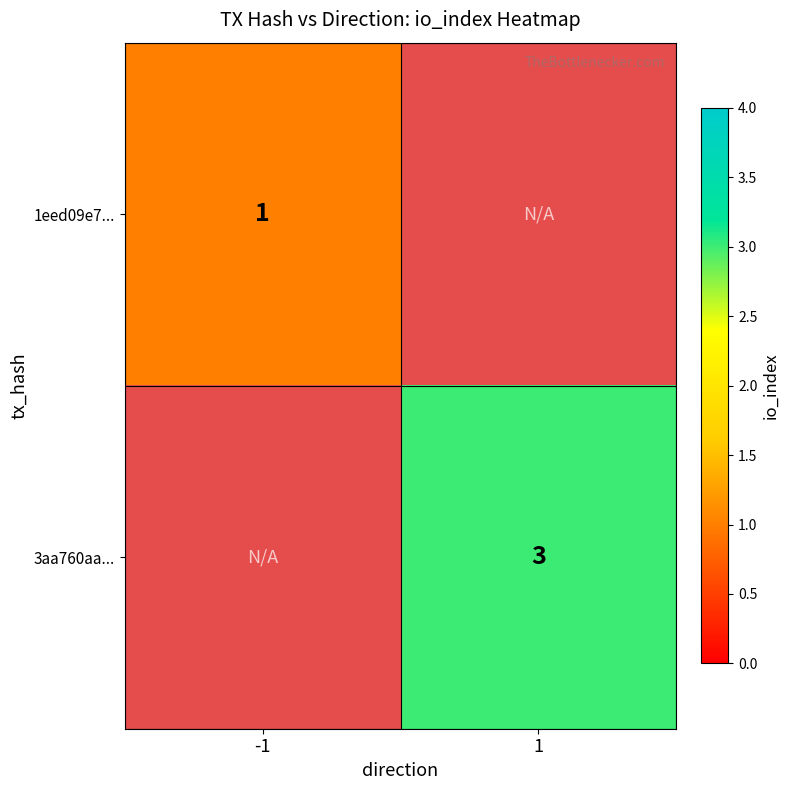

The 3aa760aa... series shows 2 at 1. True or false?

False